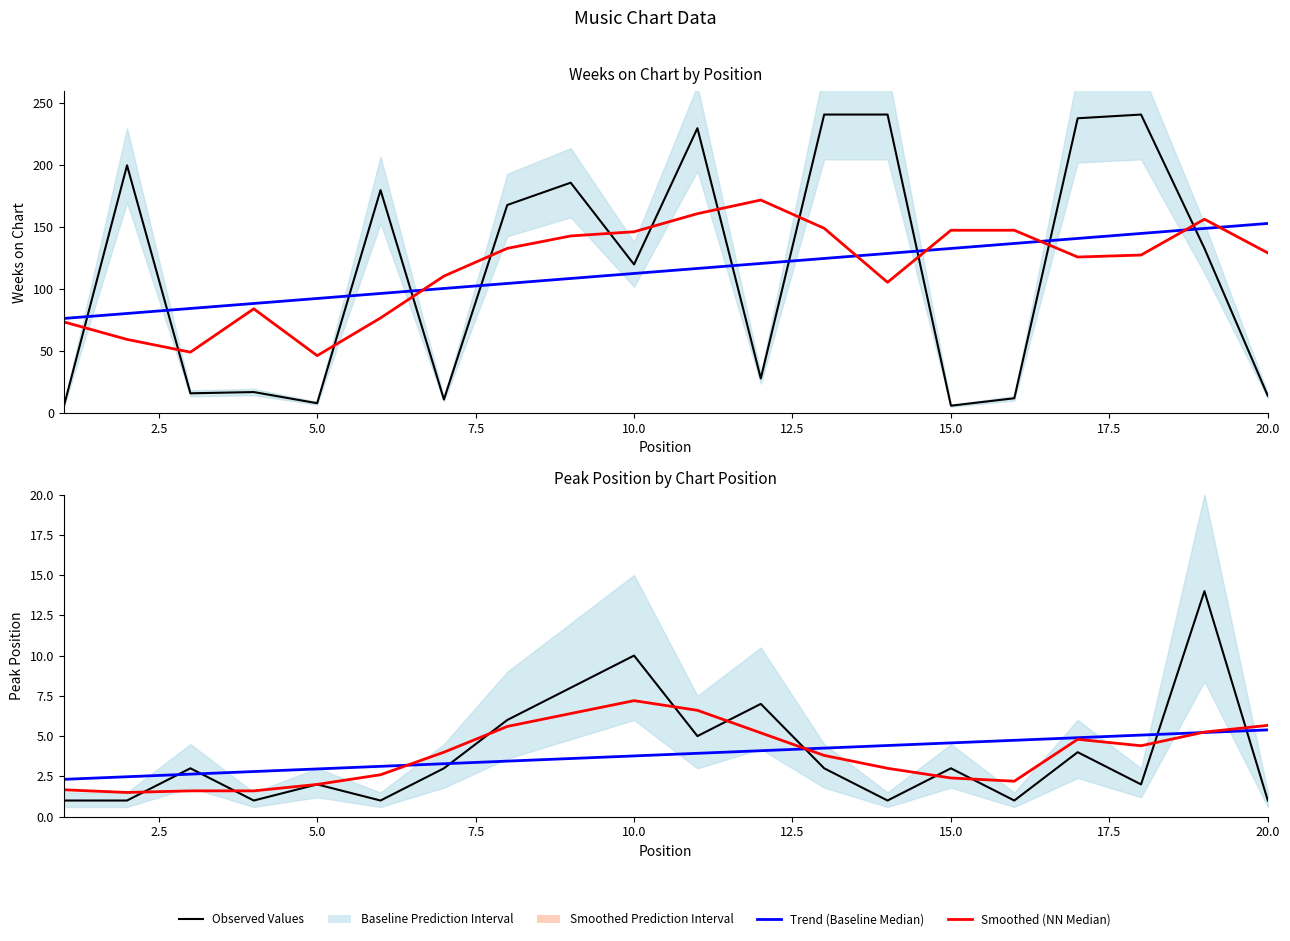

The value of Weeks Trend at 17.5 is 40.8. True or false?

False